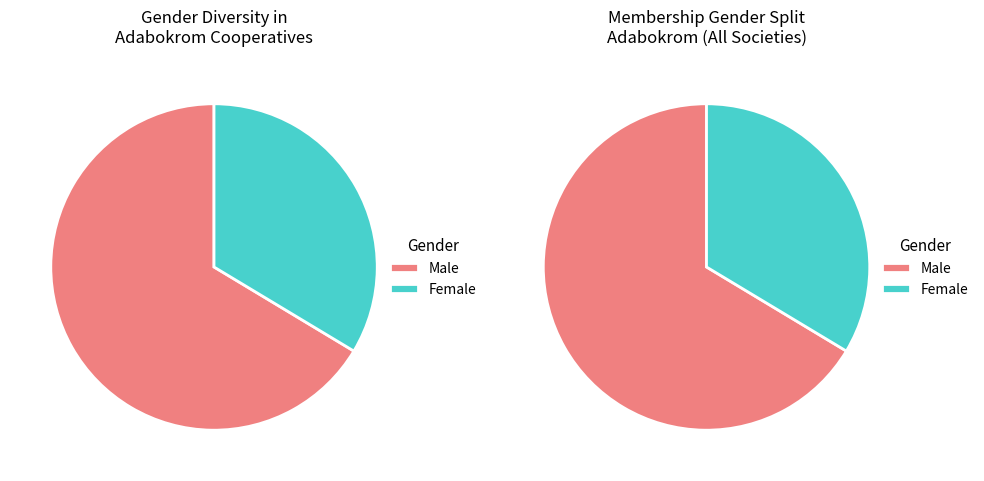

Does Nkataa account for over 50% of the chart?

No